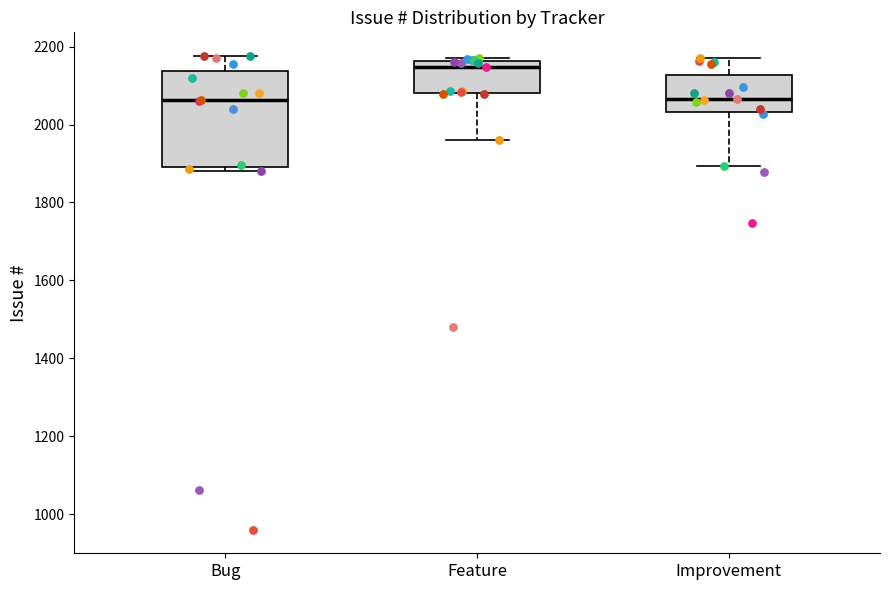

Reading left to right, read every box against the y-axis: the position of its median line, the range the box covers, and the ends of its whiskers. The values are not printed on the chart, so give them approximately, as read against the axis.

Bug: median 2060, box 1900 to 2140, whiskers 1880 to 2180
Feature: median 2140, box 2080 to 2160, whiskers 1960 to 2180
Improvement: median 2060, box 2040 to 2120, whiskers 1900 to 2180